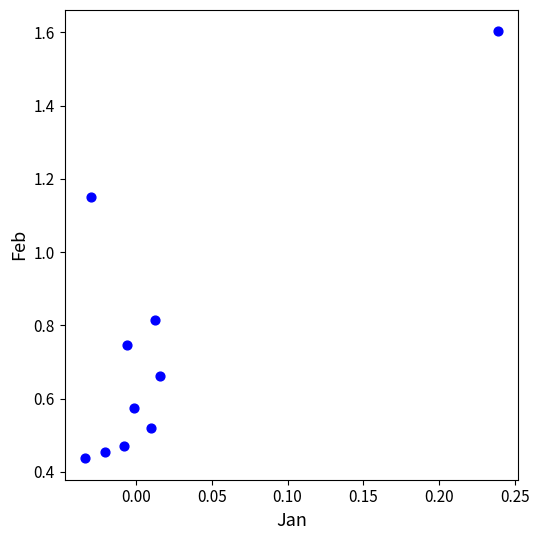

What is the range of Y values (max minus min)?

1.2